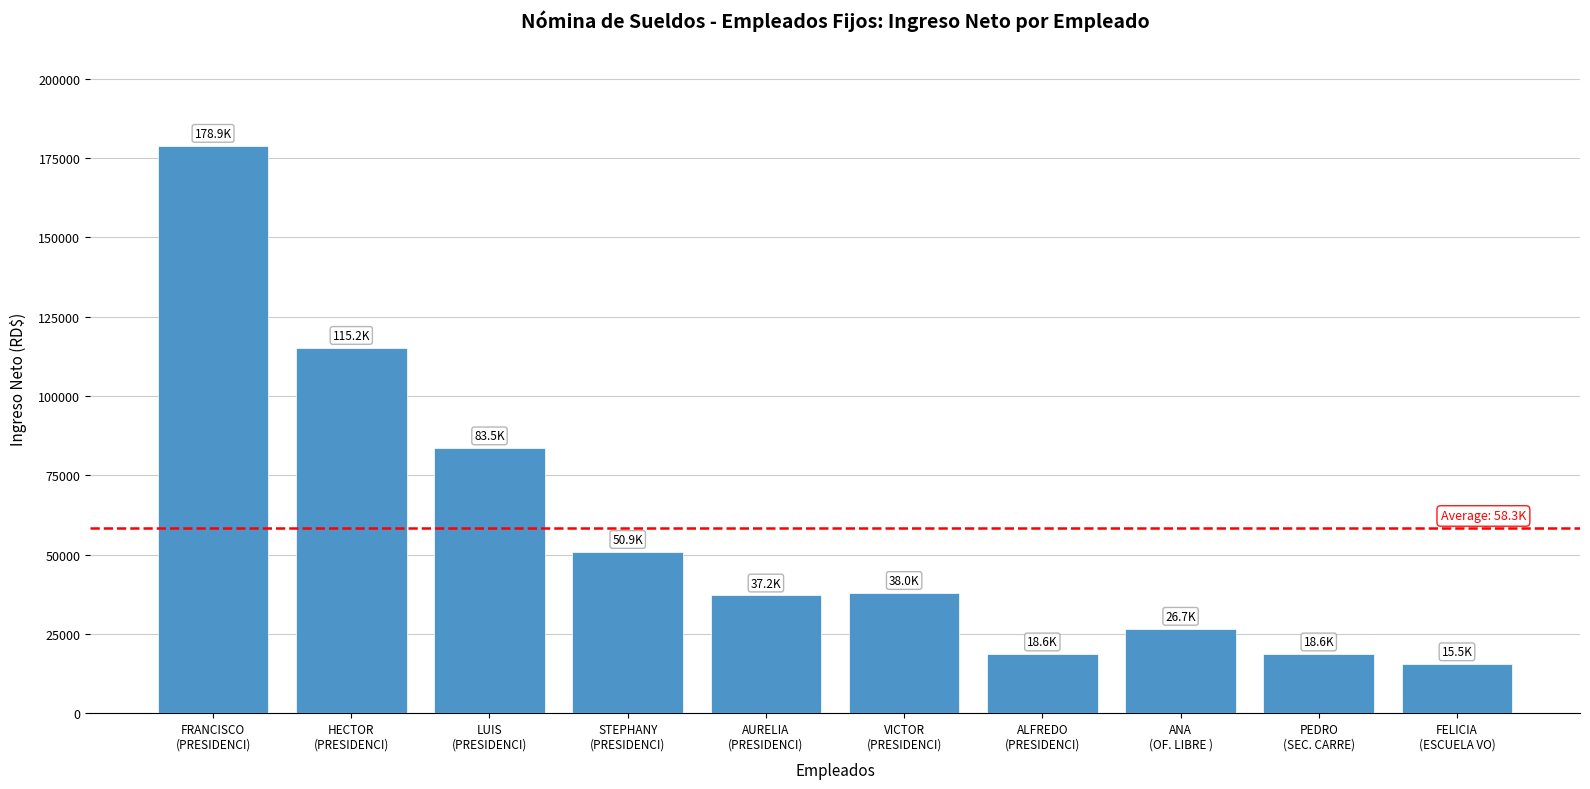

Which label corresponds to the smallest value in the chart?

FELICIA
(ESCUELA VO)